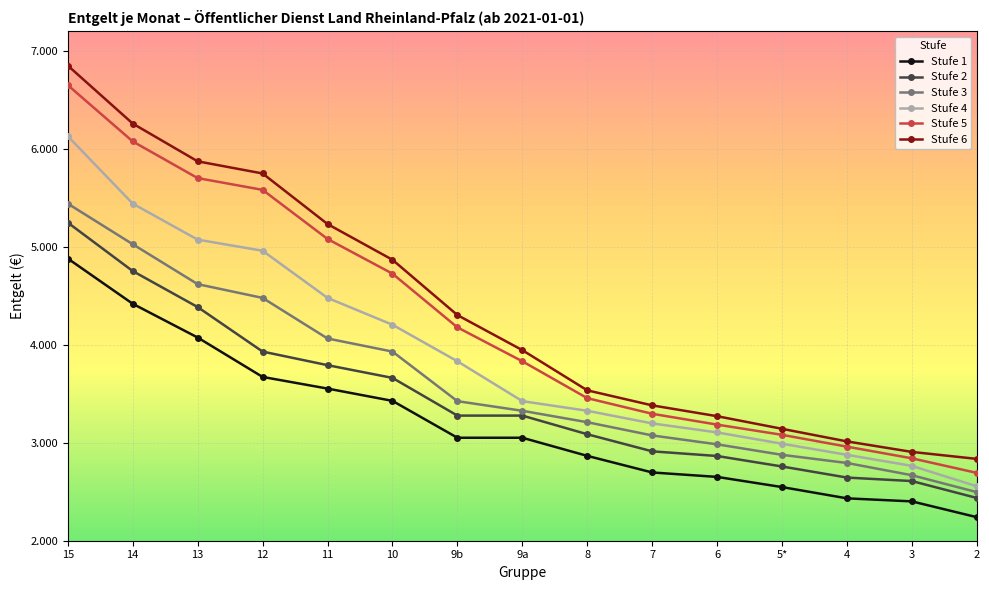

What are all the series names shown in the legend?

Stufe 1, Stufe 2, Stufe 3, Stufe 4, Stufe 5, Stufe 6